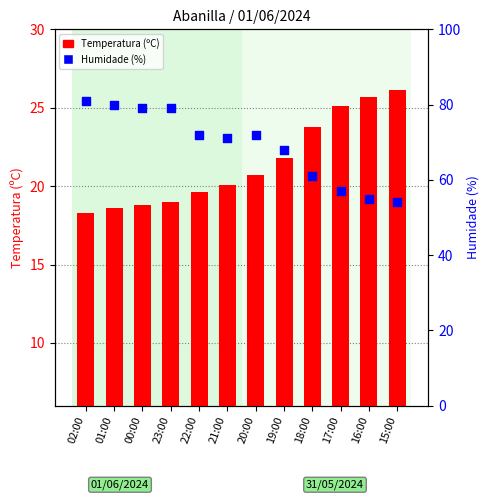

Which series has the widest spread of Y values?

Humidade (%)